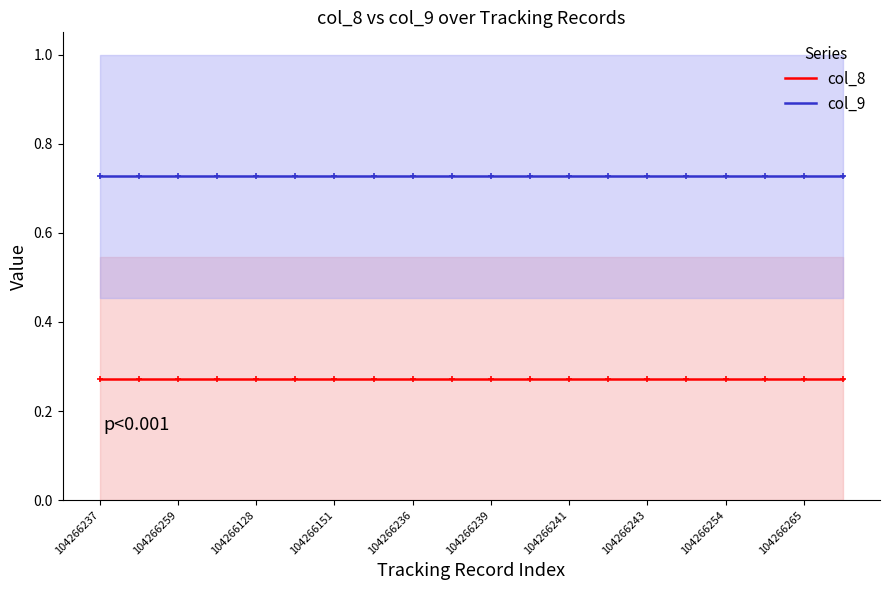

The value of col_8 at 104266243 is 0.4. True or false?

False